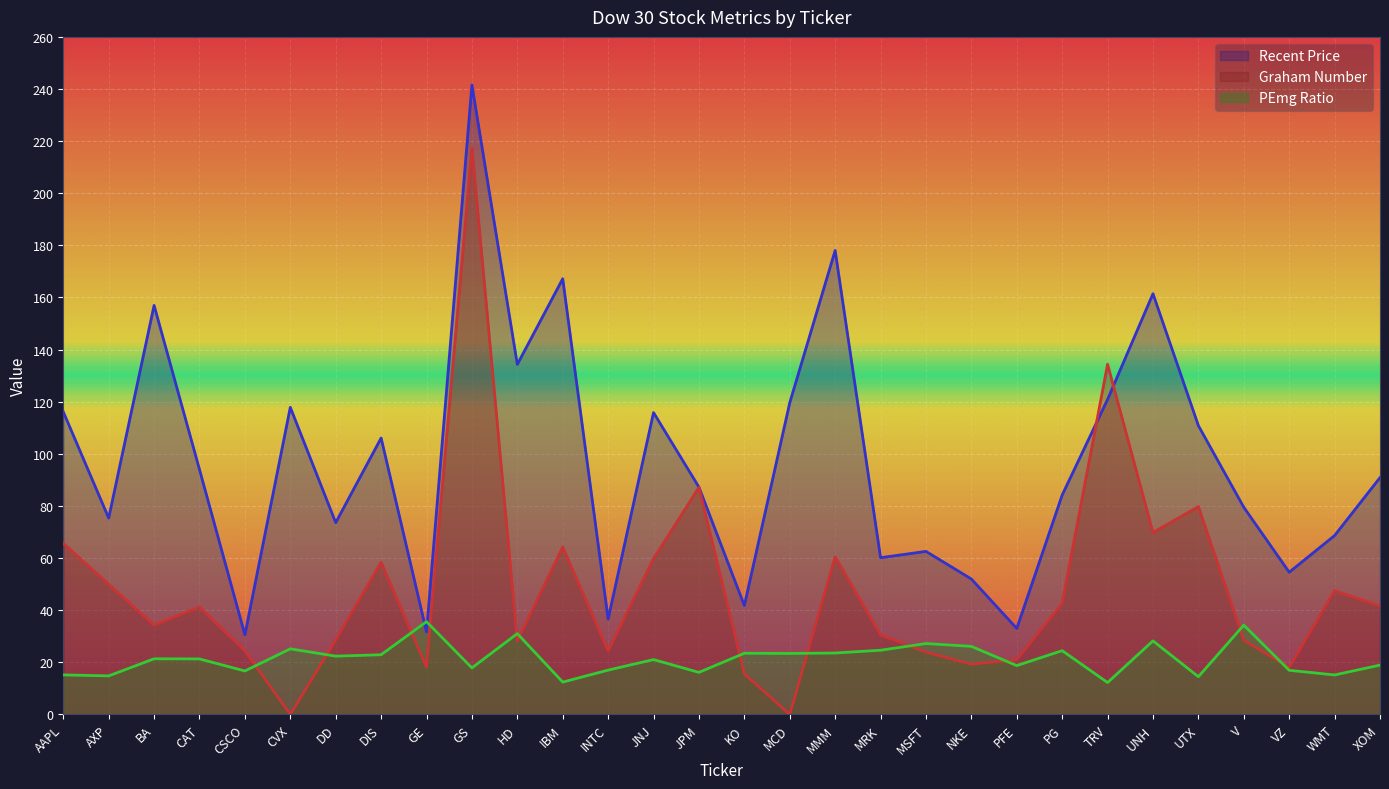

What is the maximum value for Graham Number?

217.4